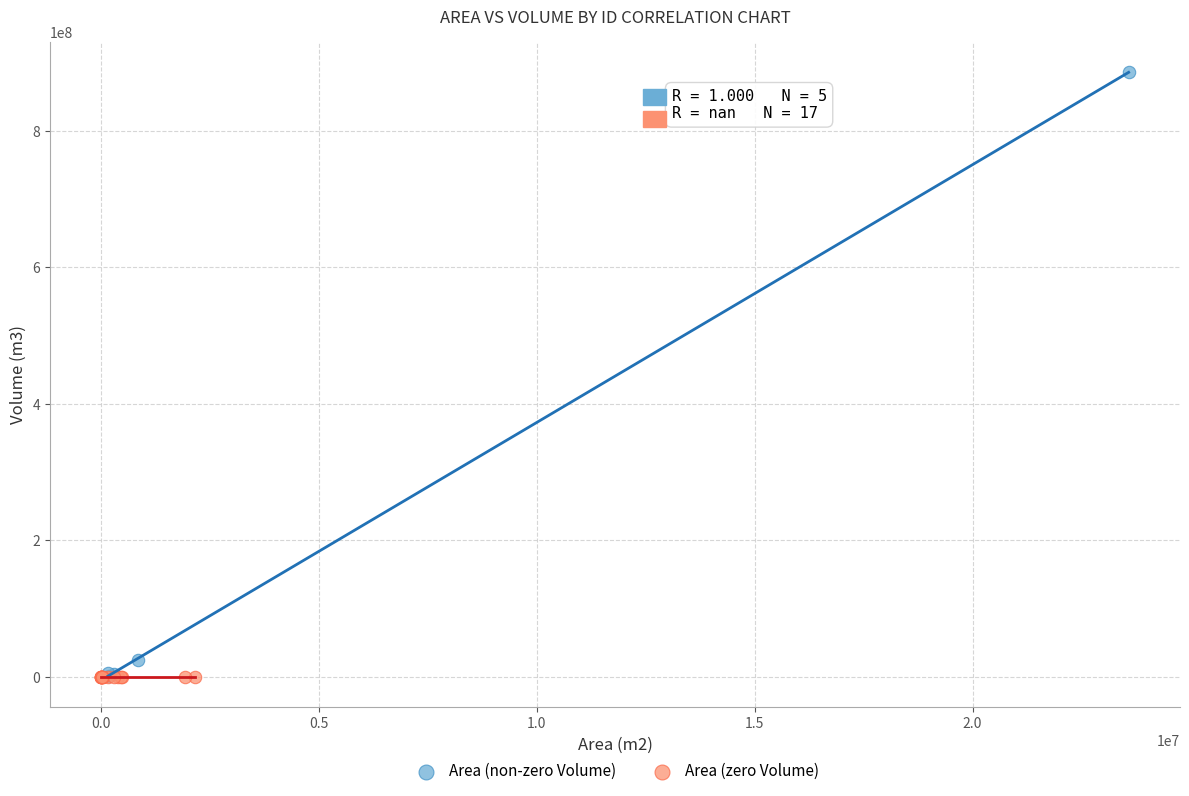

Which series reaches the maximum Y coordinate?

Area (non-zero Volume)